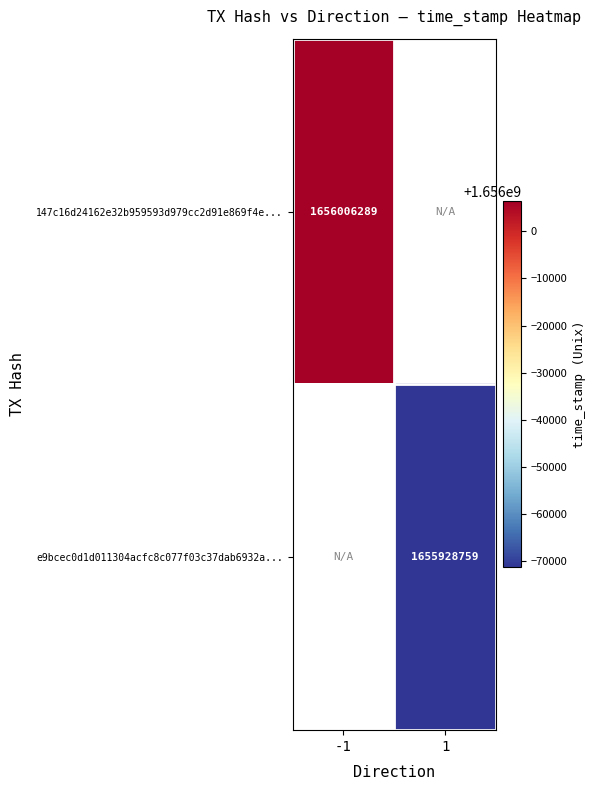

Is it true that 147c16d24162e32b959593d979cc2d91e869f4e... equals 1656006289 at -1?

True